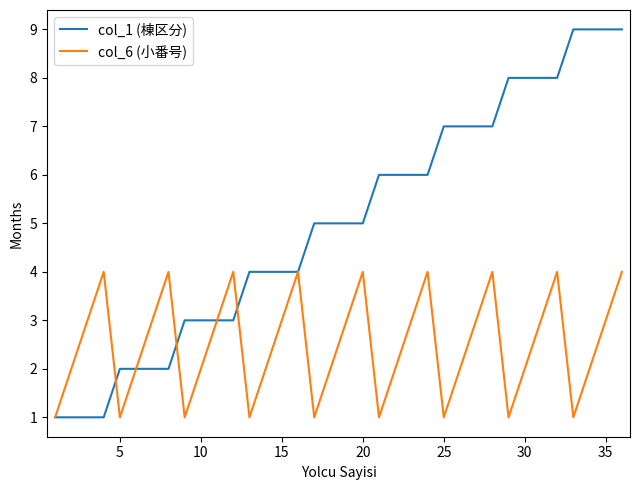

Which series has the largest total across all categories?

col_1 (棟区分)